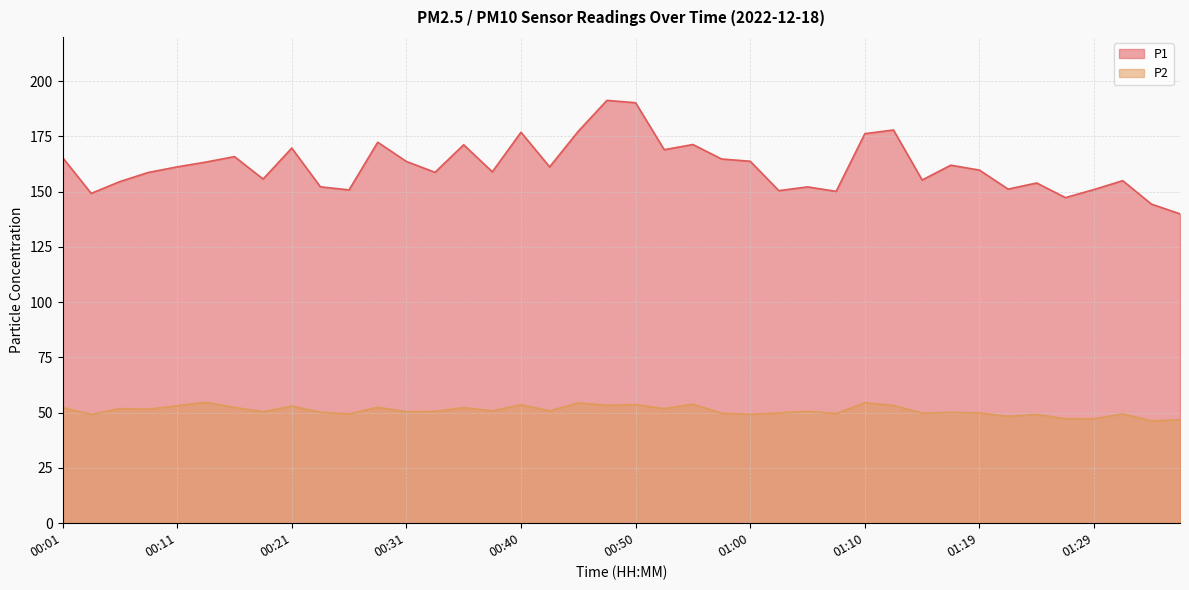

Which series has the largest range (max minus min)?

P1